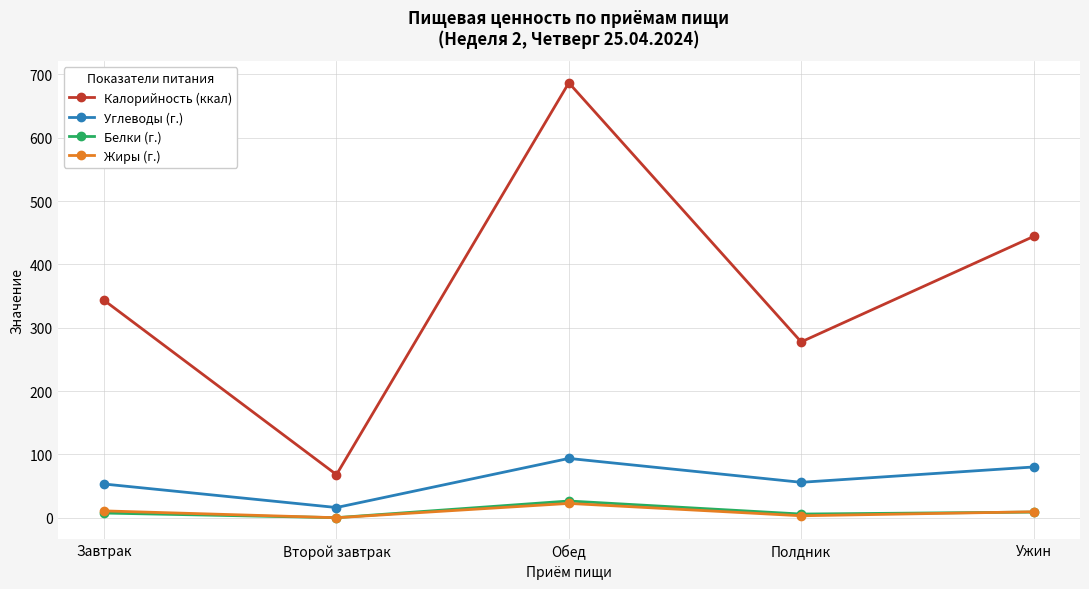

At which category is the sum across all series the highest?

Обед